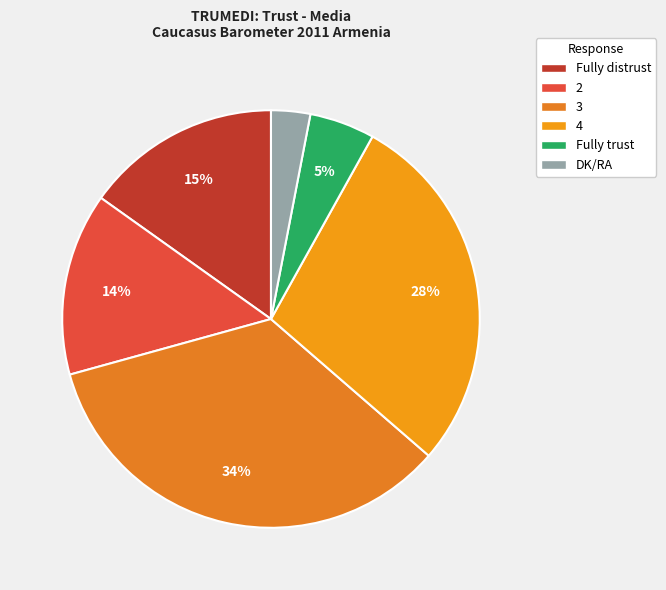

What is the change in value from 2 to Fully trust?

-9